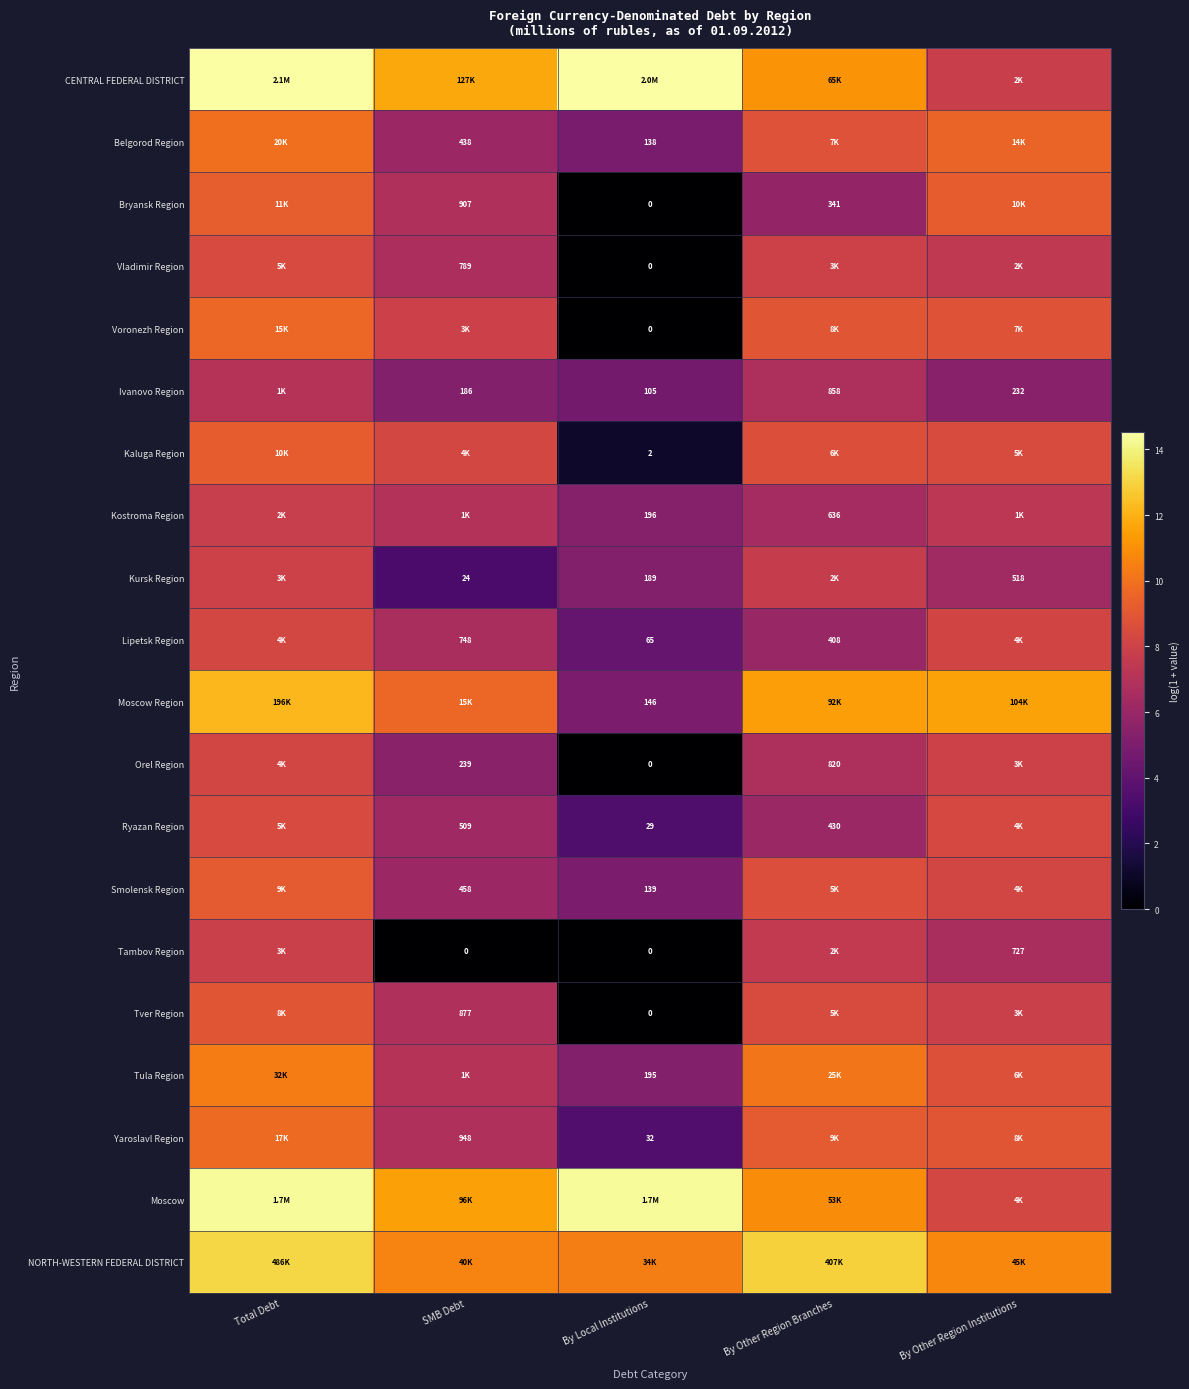

Is the value of Smolensk Region at By Local Institutions greater than the value of Moscow at By Local Institutions?

No